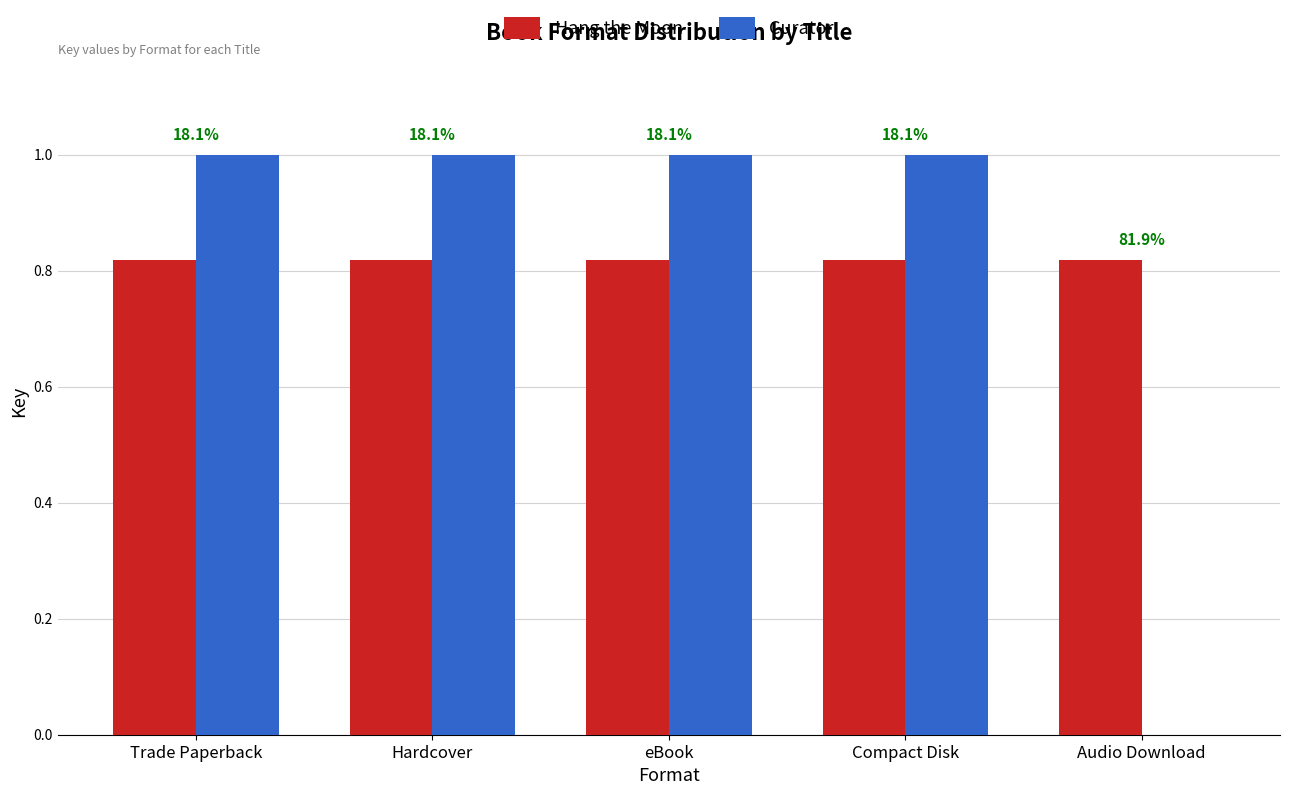

What is the total value across all series at eBook?

1.8